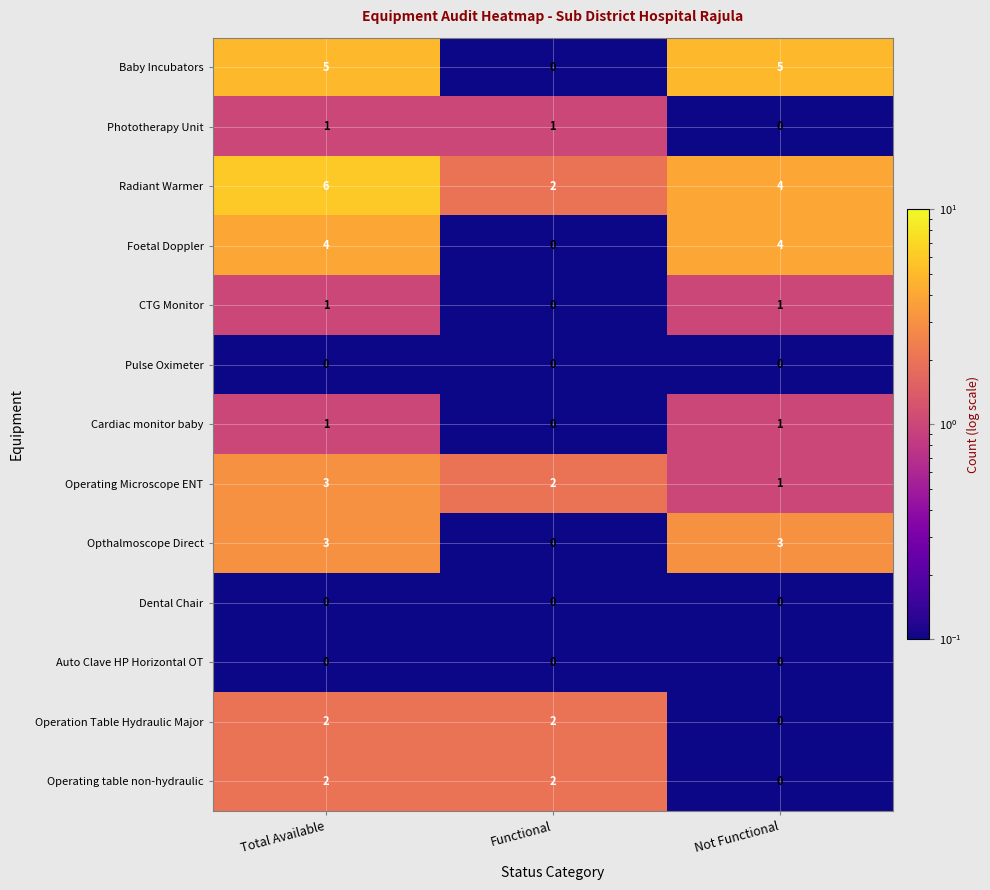

Where is CTG Monitor nearest to the value 0?

Functional